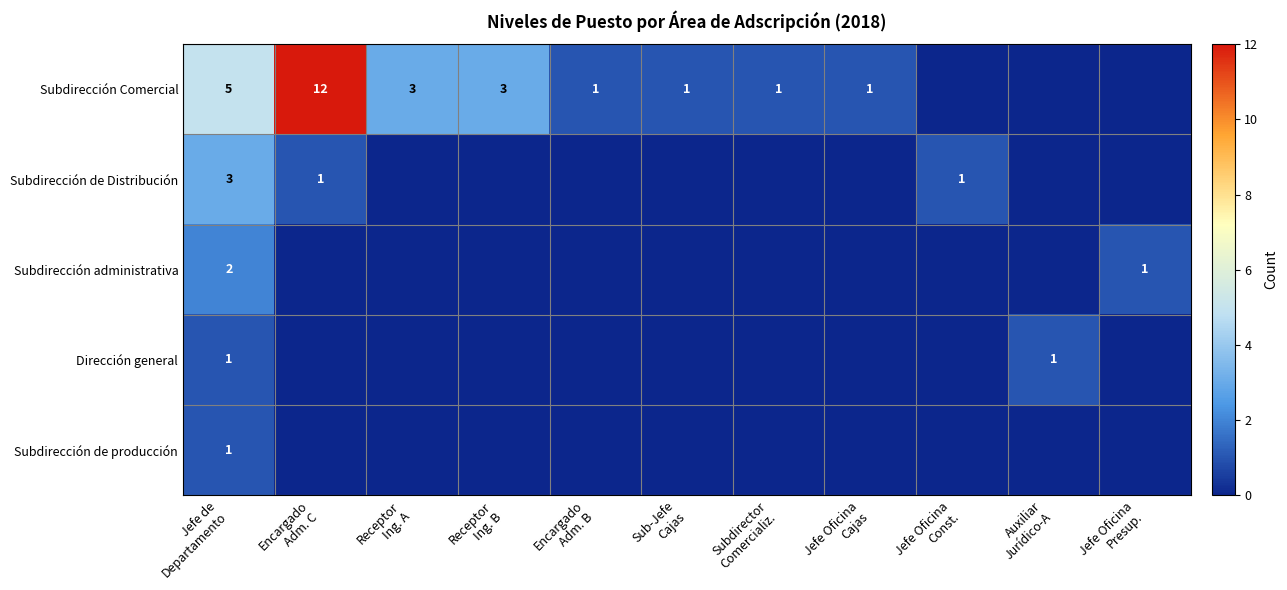

List the series in order of their peak value, highest first.

Subdirección Comercial, Subdirección de Distribución, Subdirección administrativa, Dirección general, Subdirección de producción